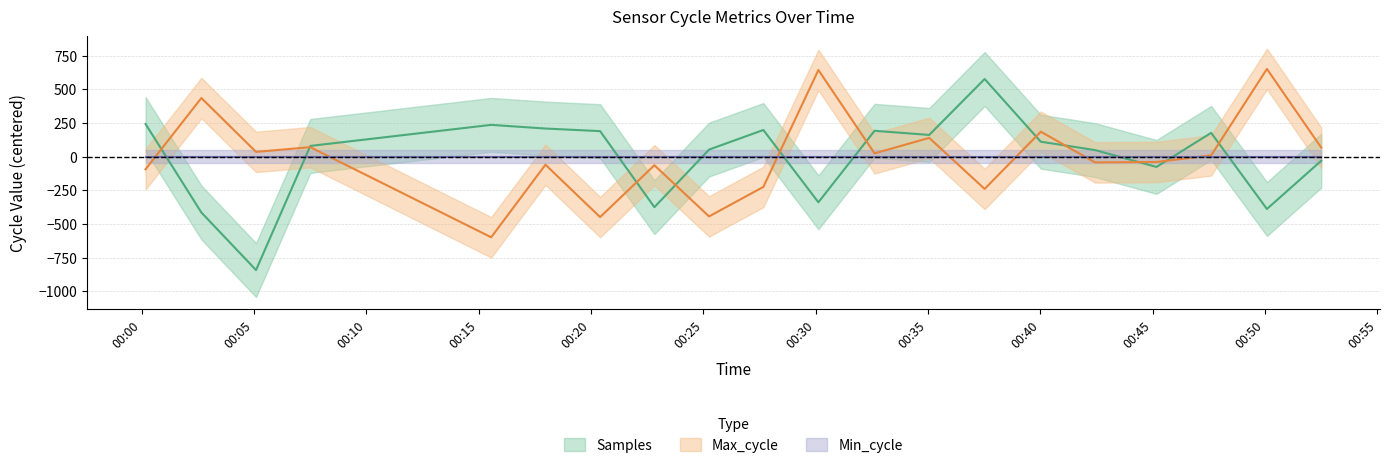

Reading left to right, list all the values displayed in this chart.

Samples: 241.9	-414.9	-842.2	79.3	235.6	208.4	189.1	-375.4	52.1	197.6	-339.2	191.6	160.9	576.1	110.6	48.5	-76.7	176.4	-388.9	-30.8
Max_cycle: -94.0	435.0	35.0	70.0	-599.0	-60.0	-449.0	-64.0	-444.0	-225.0	643.0	24.0	139.0	-240.0	185.0	-43.0	-40.0	9.0	651.0	67.0